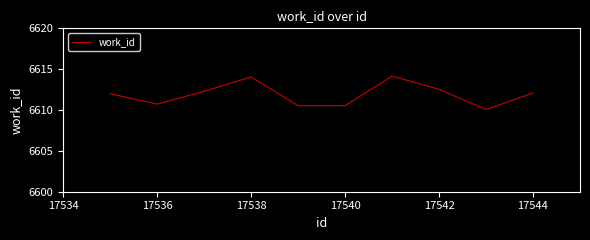

What is the smallest value displayed?

6610.1